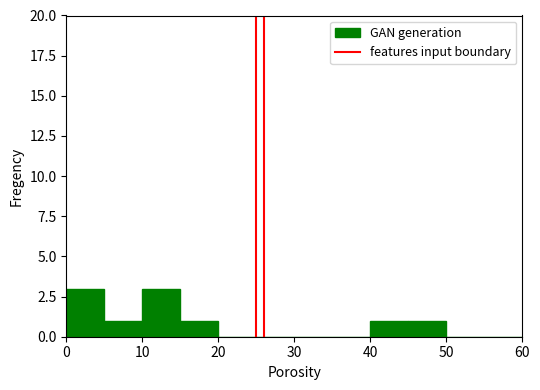

Reading left to right, list every bar in this chart as the range it spans on the x-axis followed by its height. The values are not printed on the chart, so give them approximately, as read against the axis.

0 to 5: 3
5 to 10: 1
10 to 15: 3
15 to 20: 1
20 to 25: 0
25 to 30: 0
30 to 35: 0
35 to 40: 0
40 to 45: 1
45 to 50: 1
50 to 55: 0
55 to 60: 0